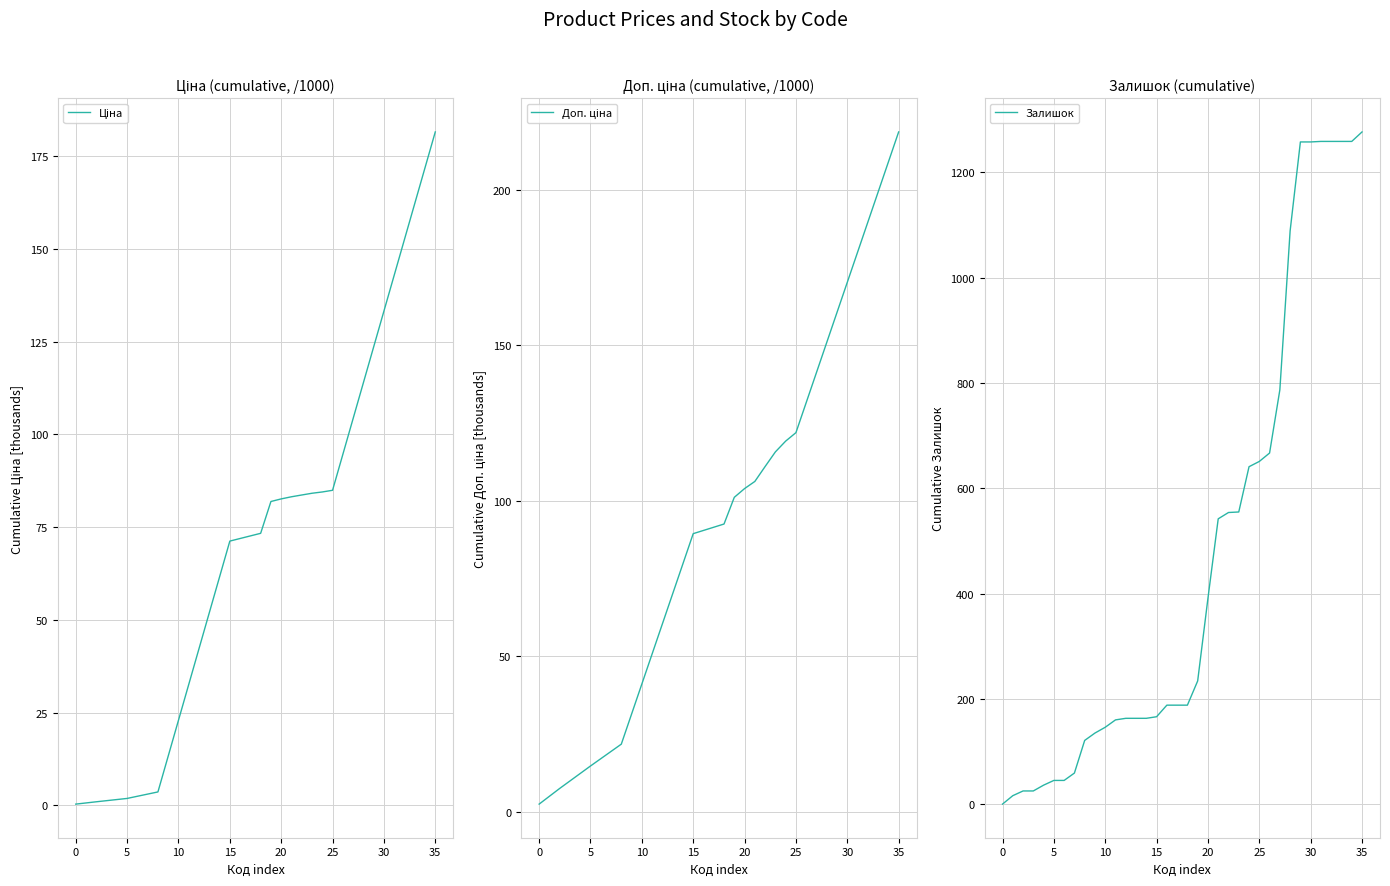

Is the value of Доп. ціна at 23 greater than the value of Ціна at 20?

Yes